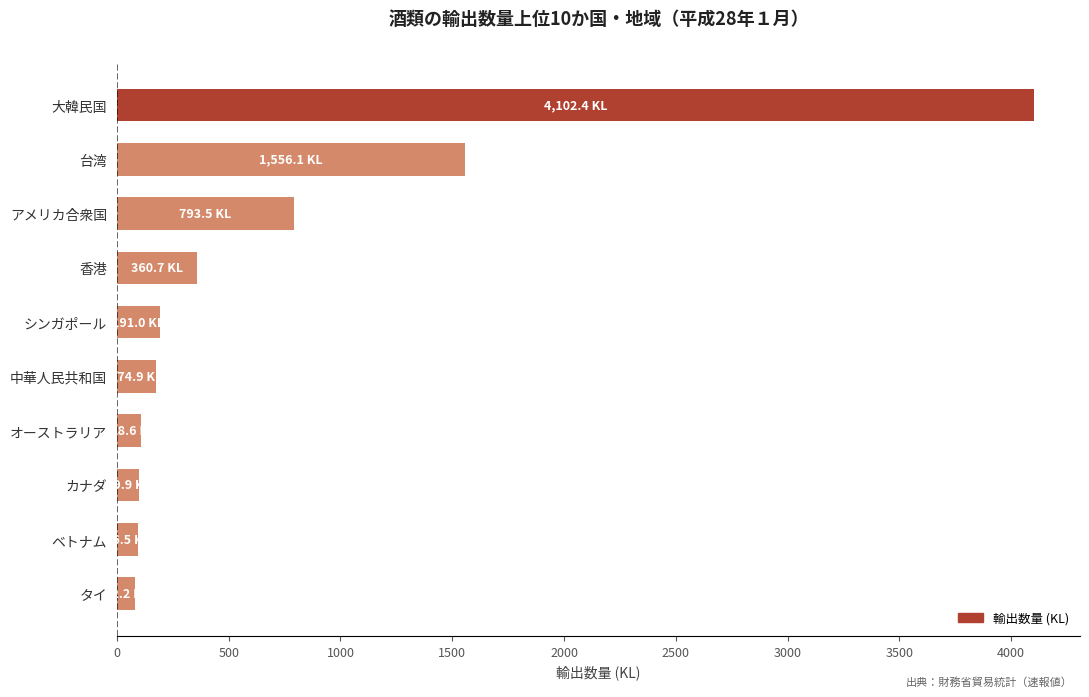

What is the sum of the values at 大韓民国 and シンガポール?

4293.4